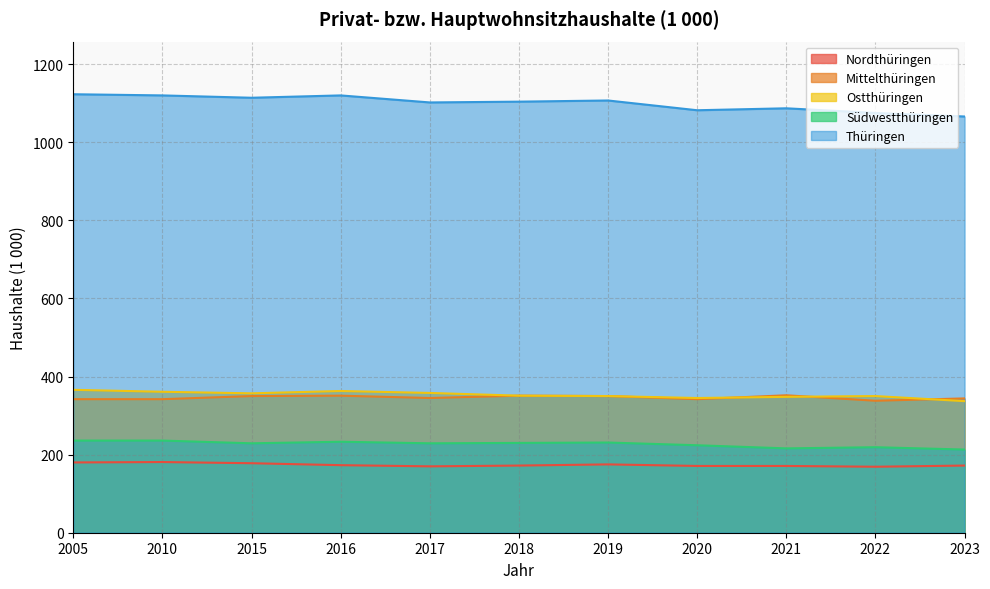

What is the value of the Mittelthüringen point at the 6th from the left?

351